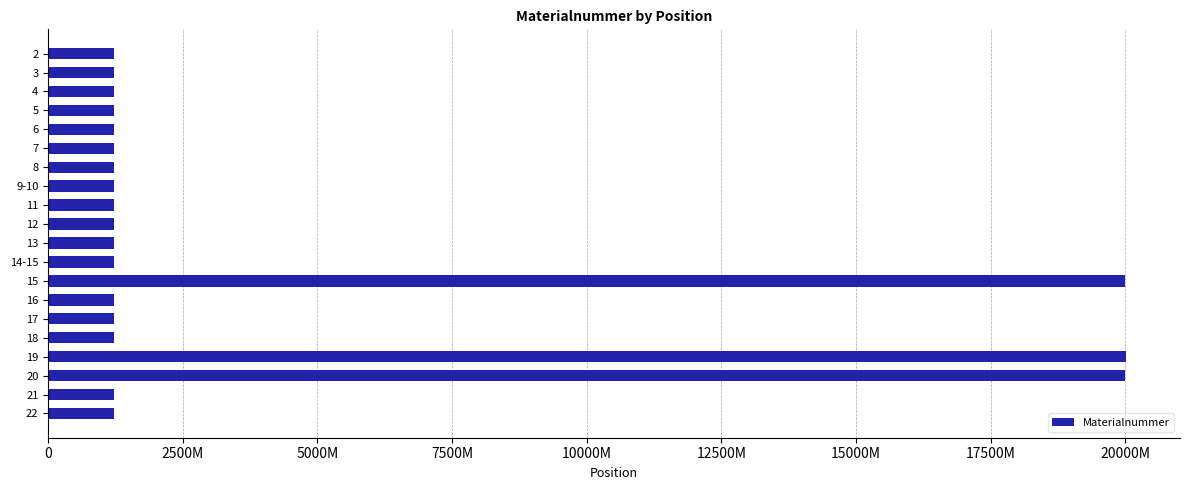

At which category does the chart reach its minimum across all series?

14-15